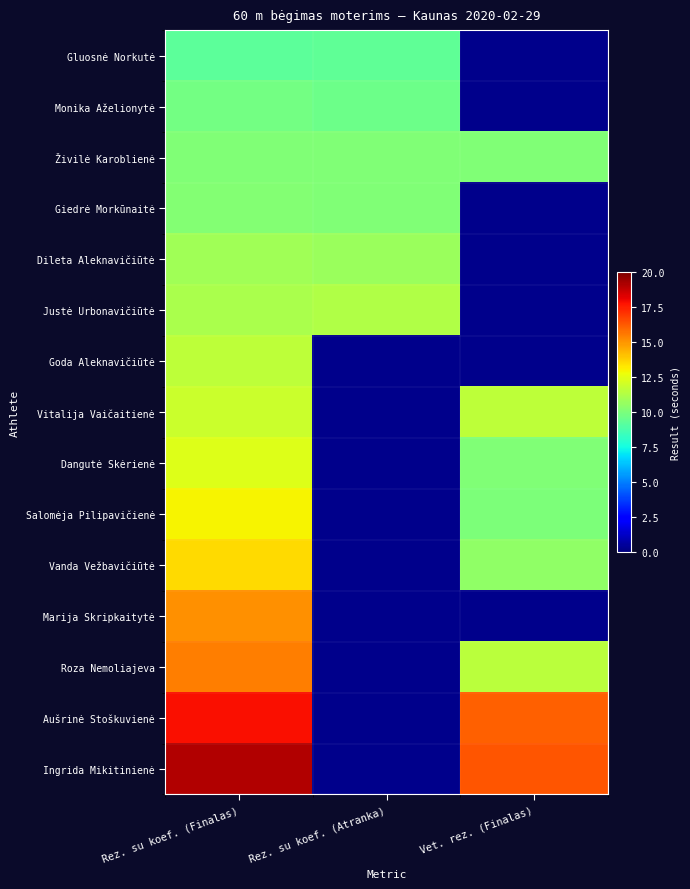

Is the value of Justė Urbonavičiūtė at Rez. su koef. (Atranka) greater than the value of Goda Aleknavičiūtė at Rez. su koef. (Atranka)?

No